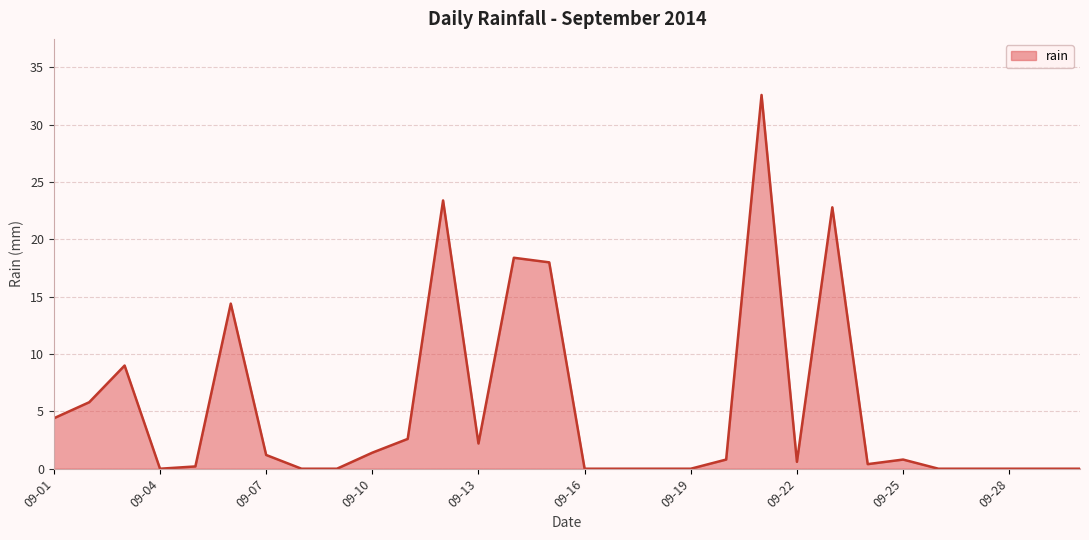

What is the greatest value displayed?

32.6